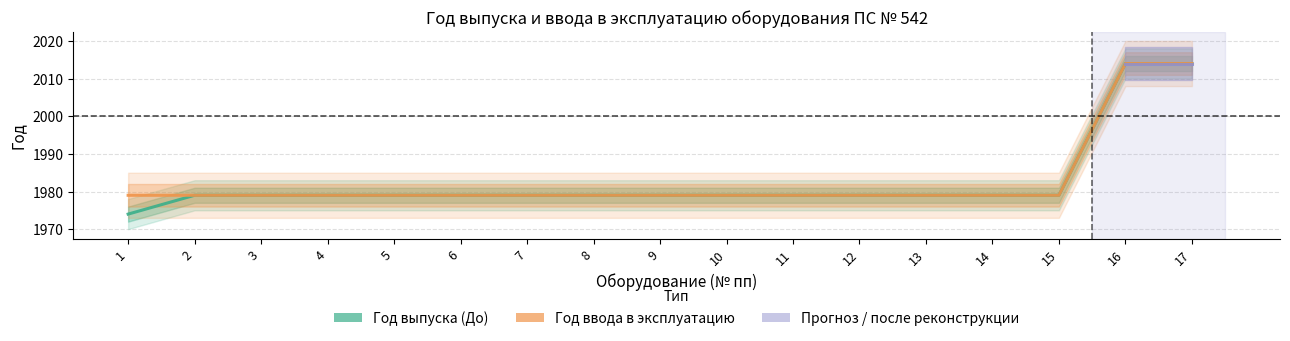

What is the value of the Год ввода в эксплуатацию point at the 7th from the left?

1979